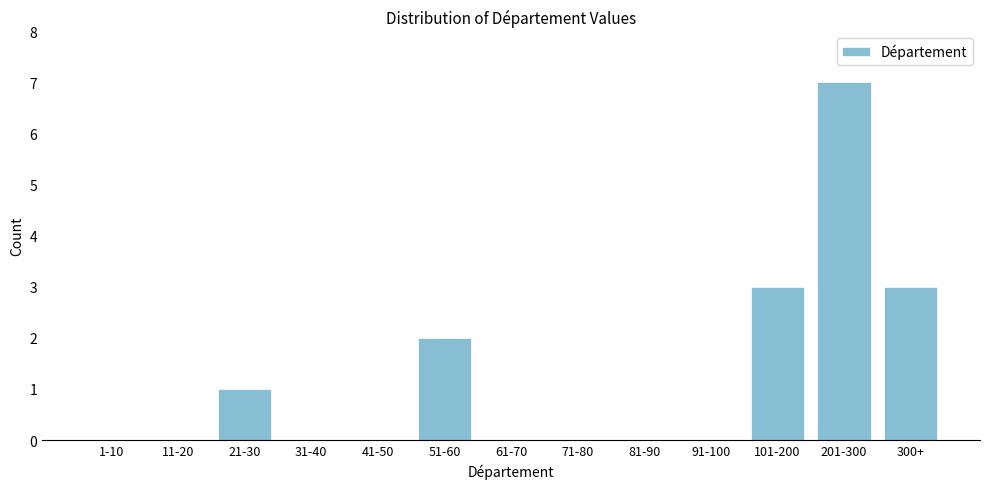

Reading right to left, what are all the values shown in this chart?

300+=3	201-300=7	101-200=3	91-100=0	81-90=0	71-80=0	61-70=0	51-60=2	41-50=0	31-40=0	21-30=1	11-20=0	1-10=0